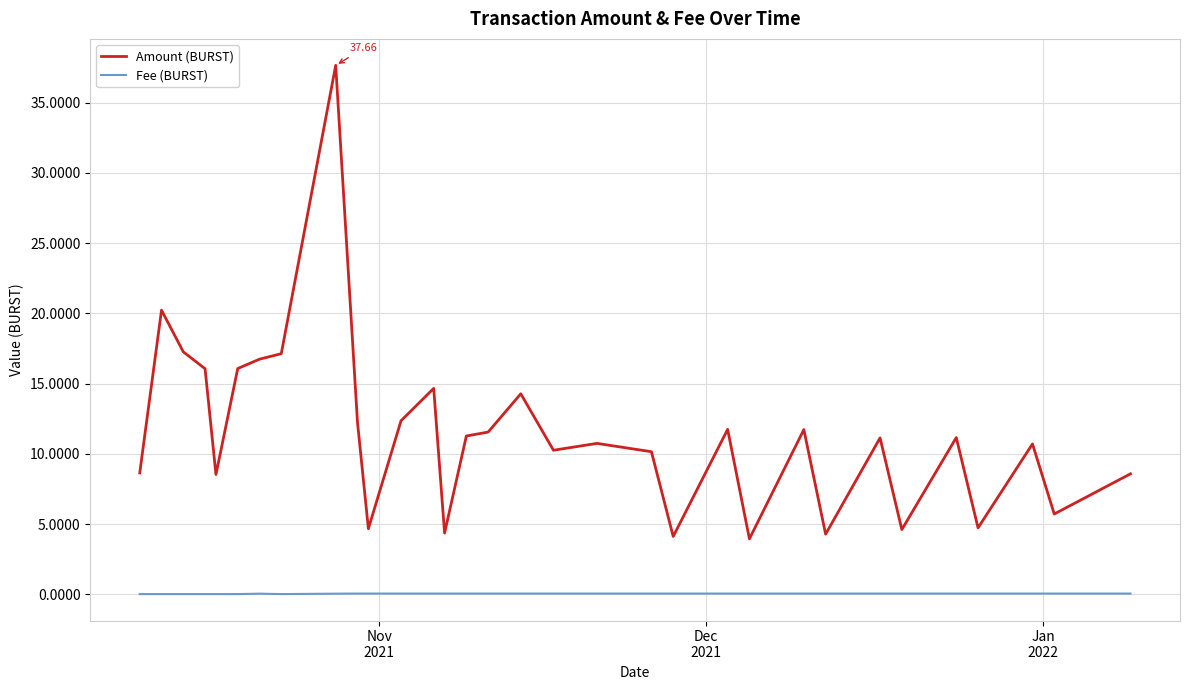

What is the difference between the maximum and minimum values in the Amount (BURST) series?

33.7